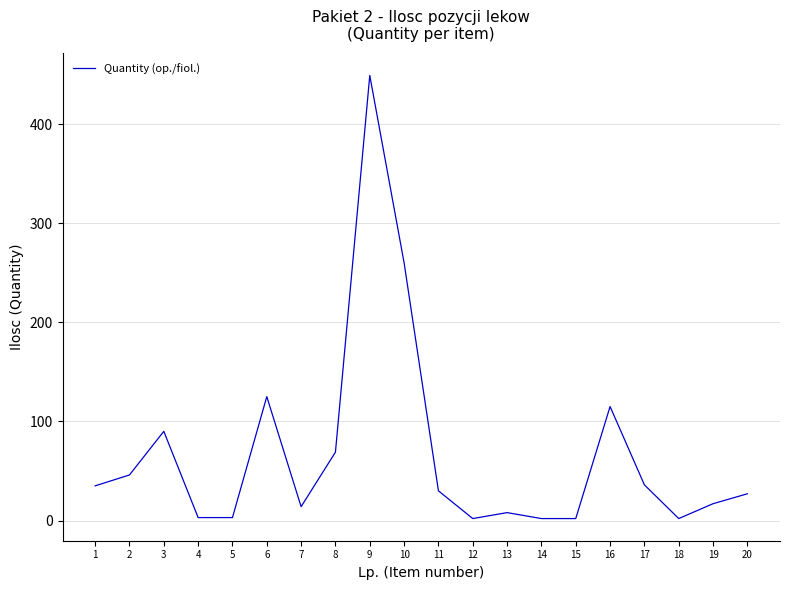

What is the greatest value displayed?

449